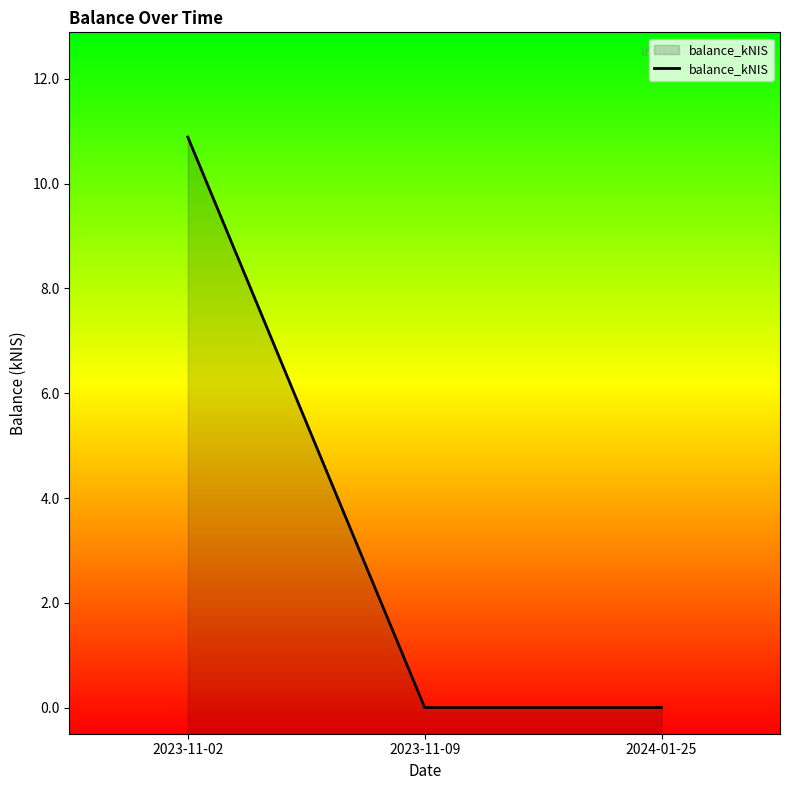

Which category has the highest value across all series?

2023-11-02